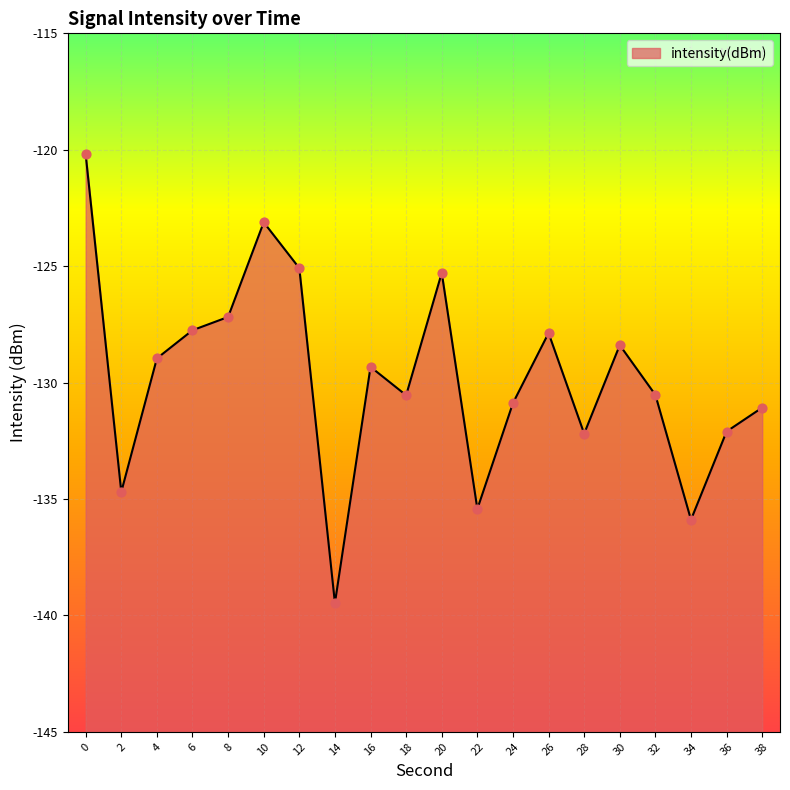

Which has a higher value, 2 or 38?

38